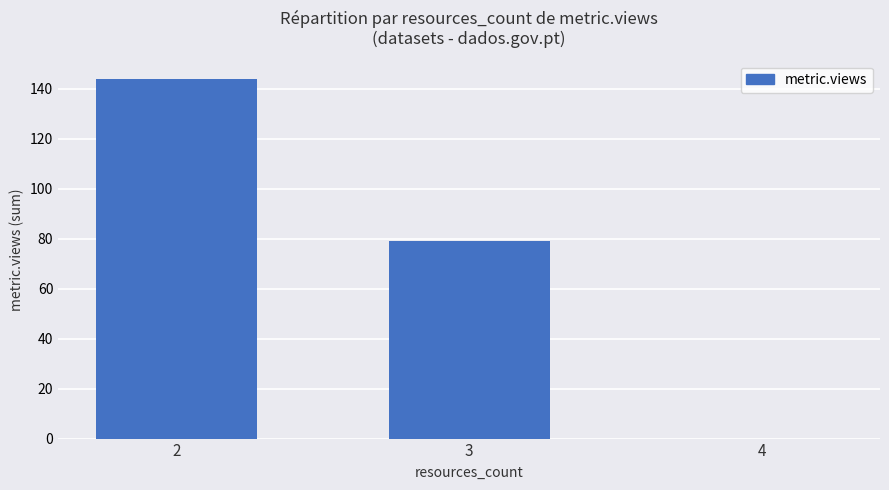

Does the chart contain stacked bars?

No